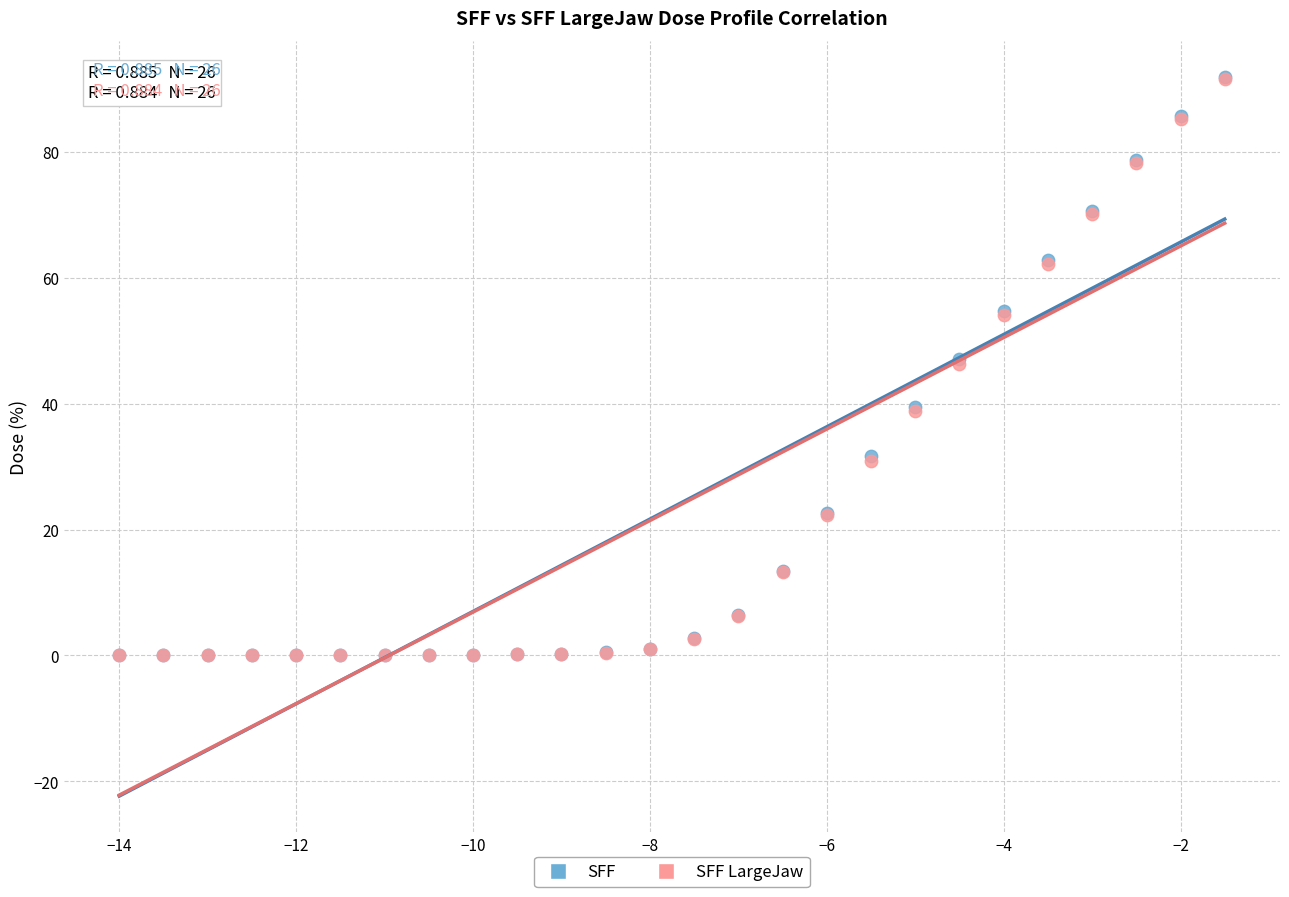

What are all the series names shown in the legend?

SFF, SFF LargeJaw